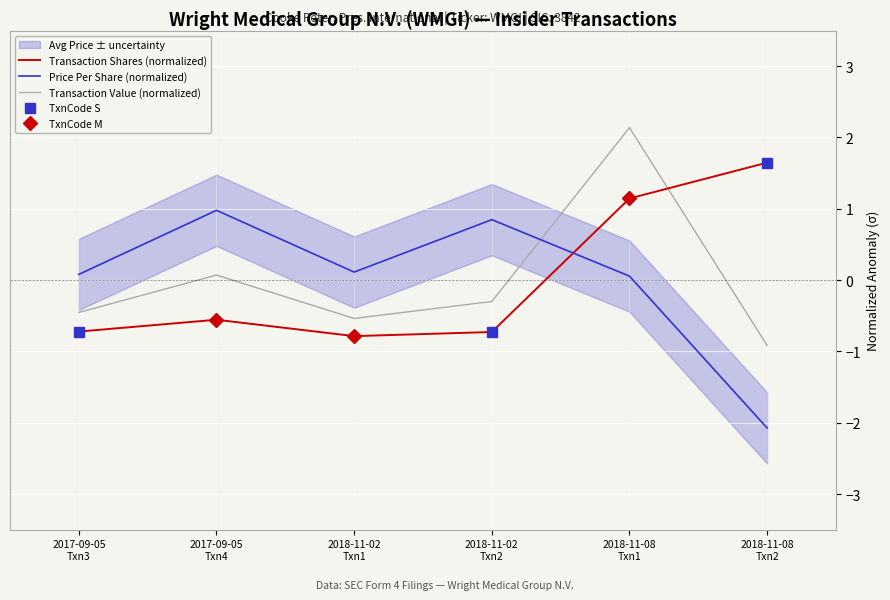

Where does the Price Per Share (normalized) series first go above 0?

2017-09-05
Txn3